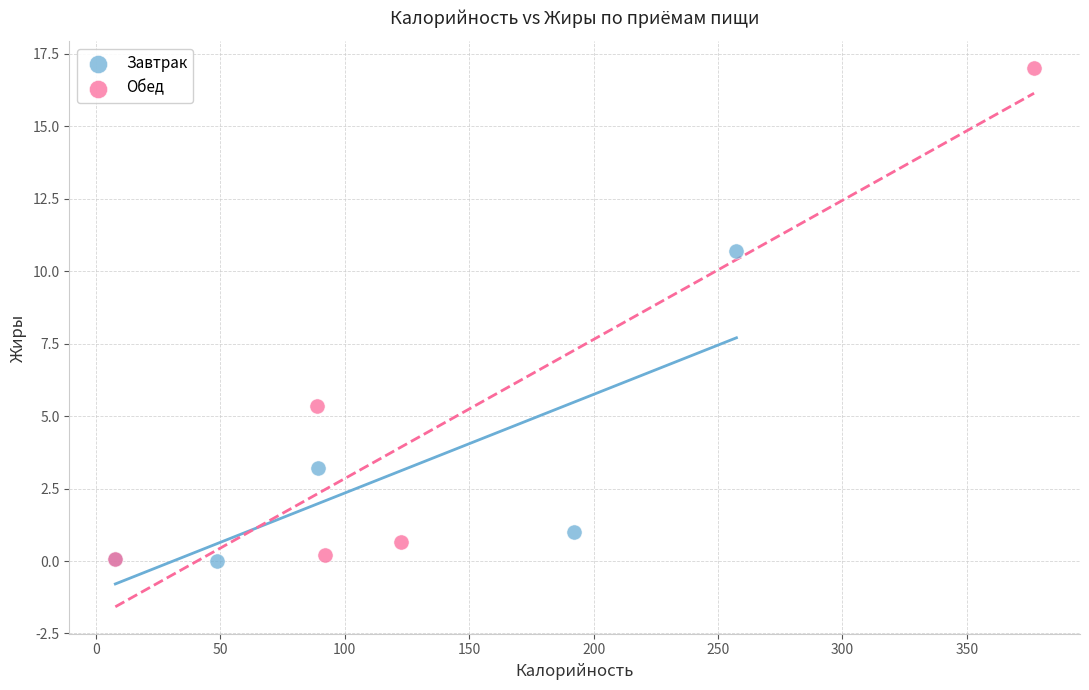

Which series contains the highest Y value?

Обед